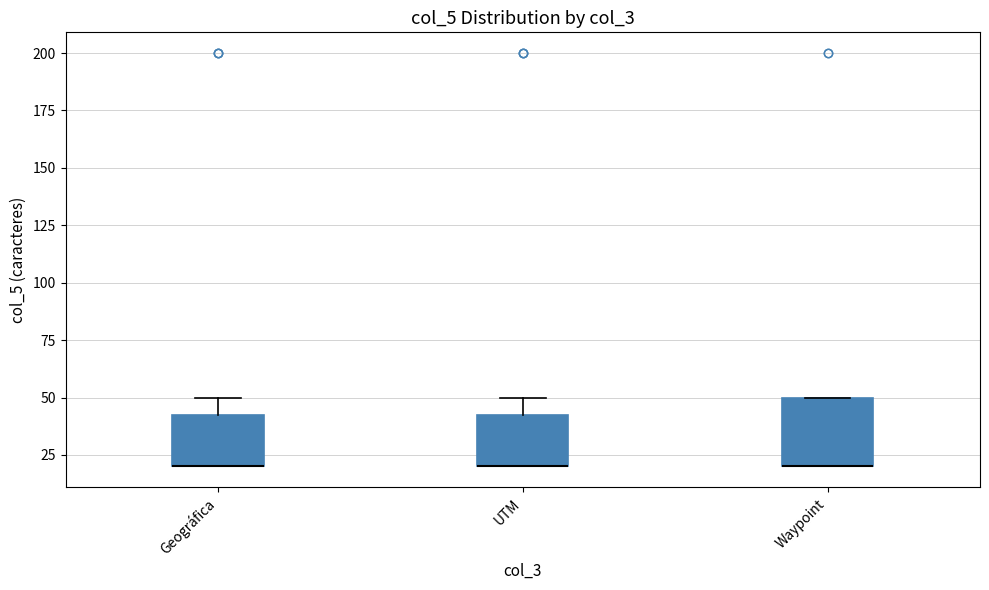

Reading left to right, transcribe this box plot: for each box, give where its median line is, the range the box spans, and where its two whiskers end, as read against the y-axis. The values are not printed on the chart, so give them approximately, as read against the axis.

Geográfica: median 20 (drawn on the box's lower edge), box 20 to 45, whiskers 20 to 50
UTM: median 20 (drawn on the box's lower edge), box 20 to 45, whiskers 20 to 50
Waypoint: median 20 (drawn on the box's lower edge), box 20 to 50, whiskers 20 to 50